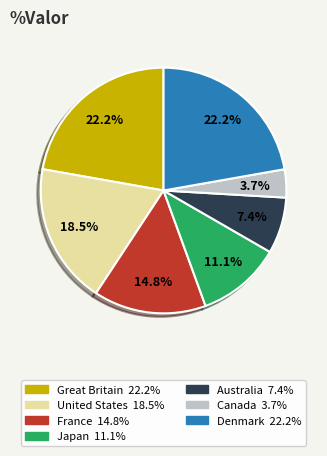

What is the ratio of the value at Japan to the value at Denmark?

0.5